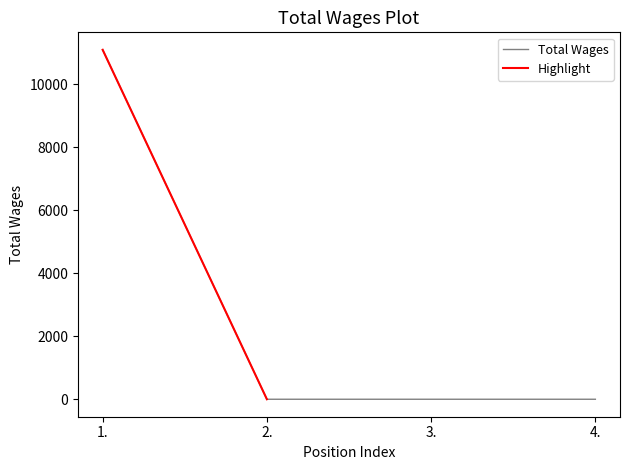

True or false: the data shows 3254 at 1..

False